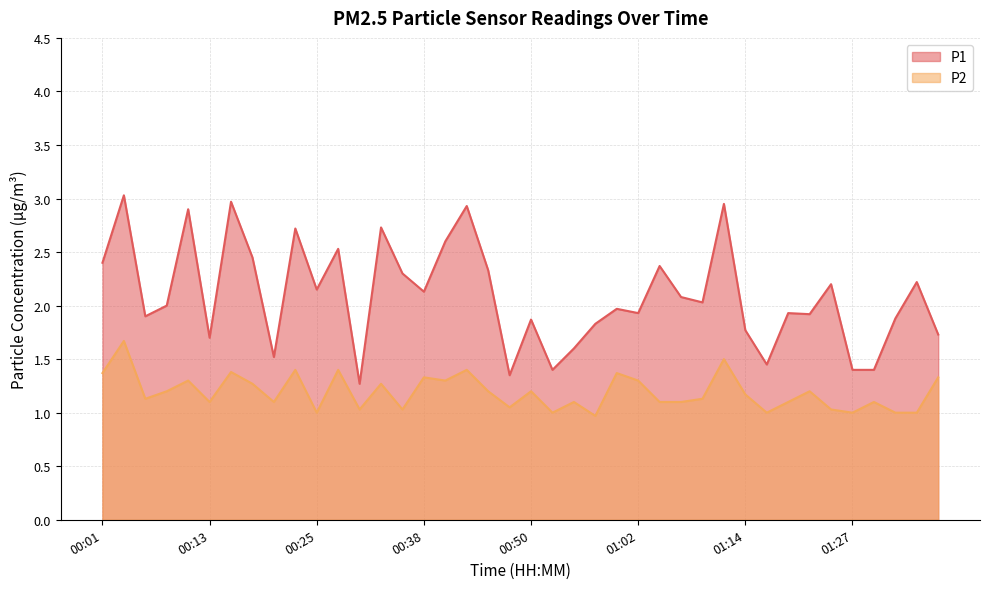

At which category is the sum across all series the highest?

00:03